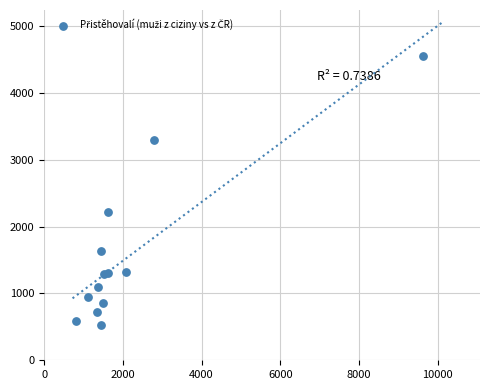

What Y value in the scatter plot is closest to 2543?

2222